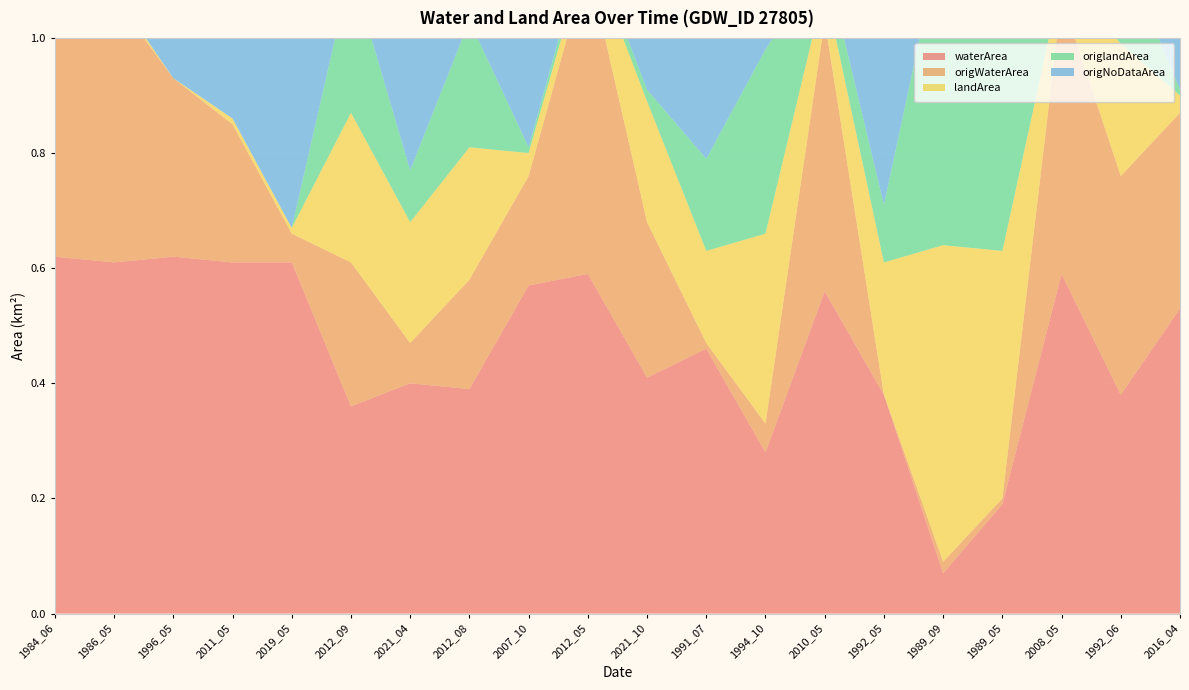

Reading left to right, list all the values displayed in this chart.

waterArea: 0.6	0.6	0.6	0.6	0.6	0.4	0.4	0.4	0.6	0.6	0.4	0.5	0.3	0.6	0.4	0.1	0.2	0.6	0.4	0.5
origWaterArea: 0.5	0.5	0.3	0.2	0.1	0.2	0.1	0.2	0.2	0.5	0.3	0.0	0.1	0.5	0.0	0.0	0.0	0.5	0.4	0.3
landArea: 0.0	0.0	0.0	0.0	0.0	0.3	0.2	0.2	0.0	0.0	0.2	0.2	0.3	0.1	0.2	0.6	0.4	0.0	0.2	0.0
origlandArea: 0.0	0.0	0.0	0.0	0.0	0.2	0.1	0.2	0.0	0.0	0.0	0.2	0.3	0.1	0.1	0.6	0.4	0.0	0.2	0.0
origNoDataArea: 0.1	0.2	0.3	0.4	0.6	0.1	0.5	0.2	0.4	0.1	0.3	0.5	0.2	0.1	0.5	0.1	0.2	0.1	0.1	0.3